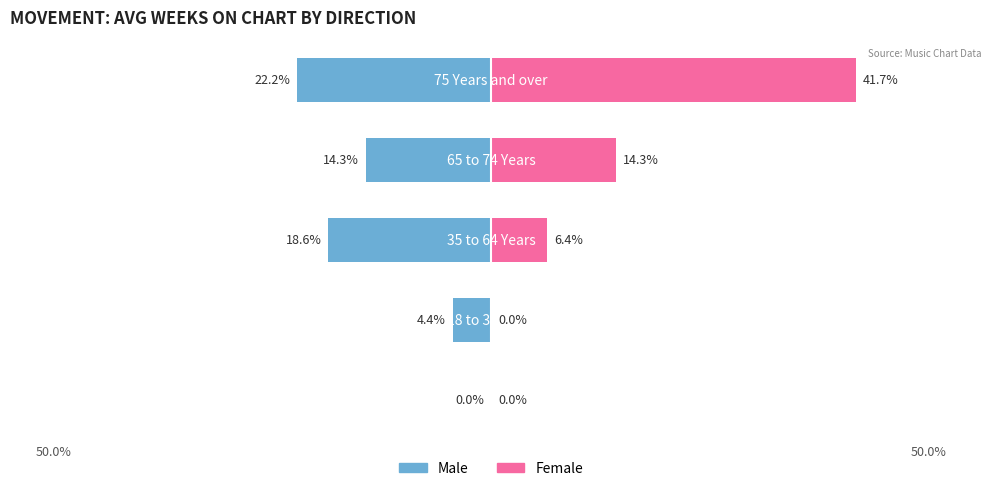

Between 50.0% and 2, which series saw the biggest shift?

Male